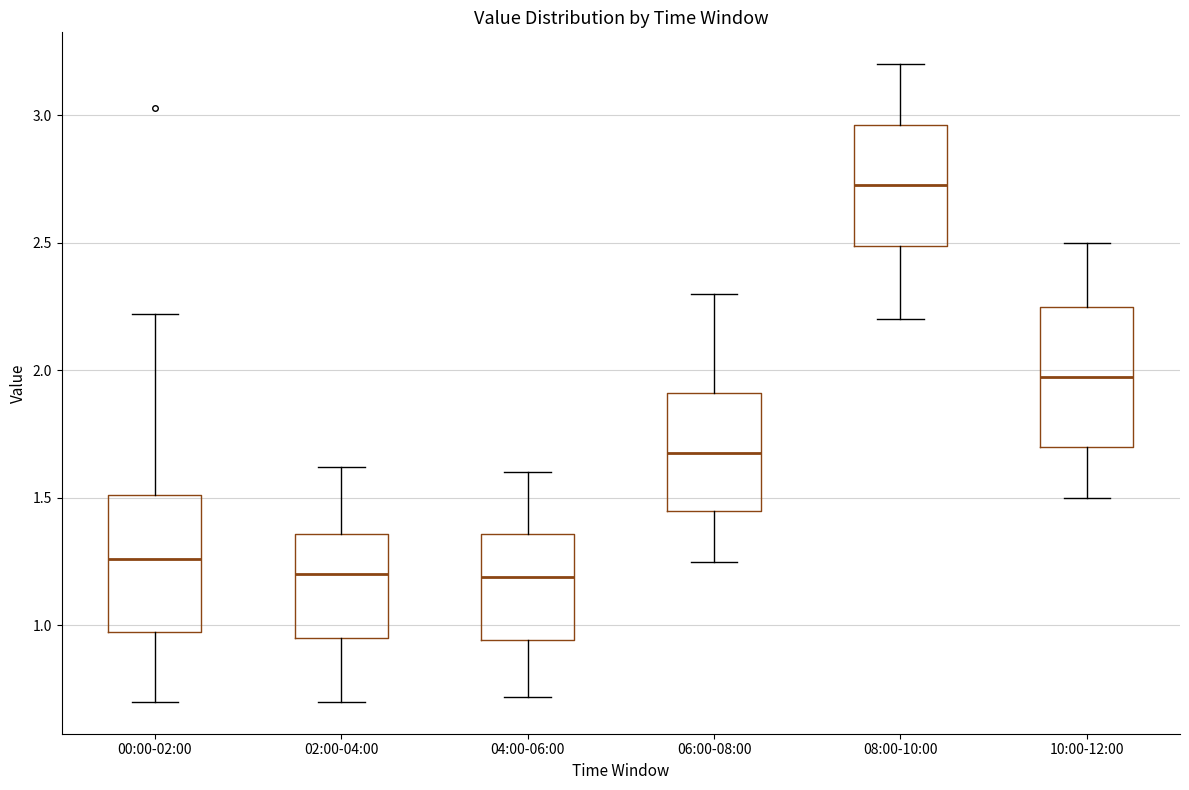

Where is the lower edge of the box for 06:00-08:00 on the y-axis? The values are not printed on the chart, so give them approximately, as read against the axis.

1.45